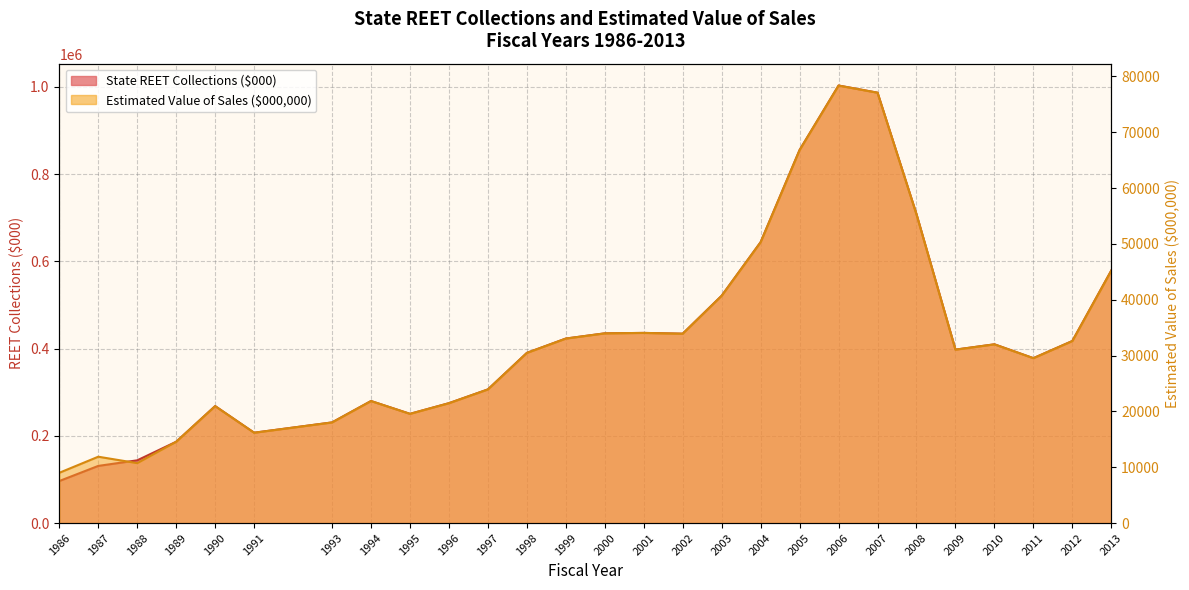

Which has a higher value, 2004 or 1988?

2004